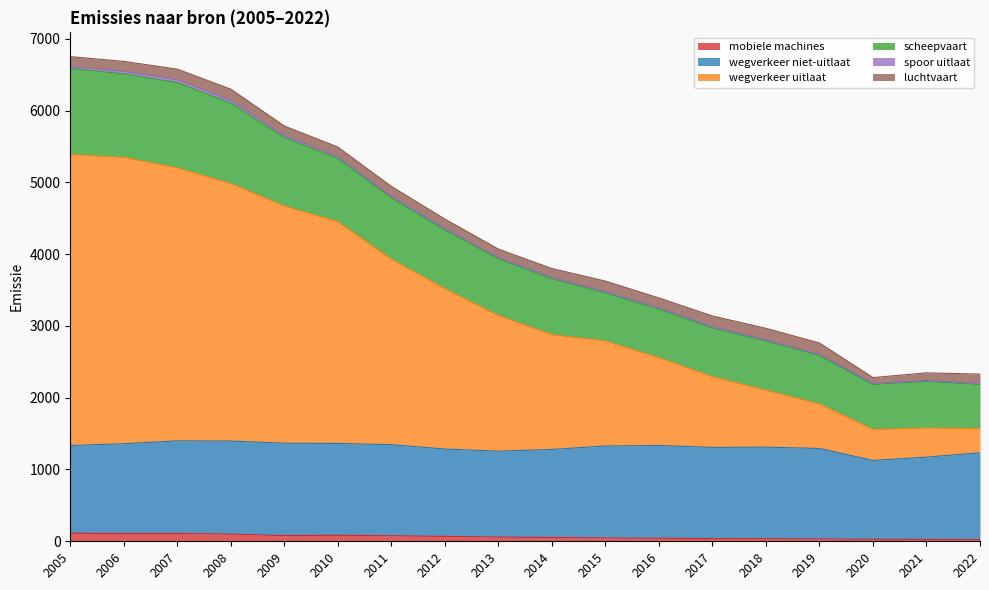

True or false: spoor uitlaat and wegverkeer uitlaat cross at least once.

False